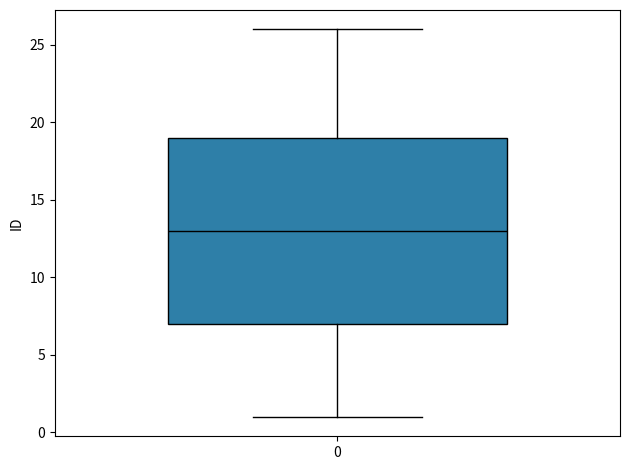

Read this box plot against the y-axis: the position of the median line, the range covered by the box, and the ends of both whiskers. The values are not printed on the chart, so give them approximately, as read against the axis.

median 13, box 7 to 19, whiskers 1 to 26